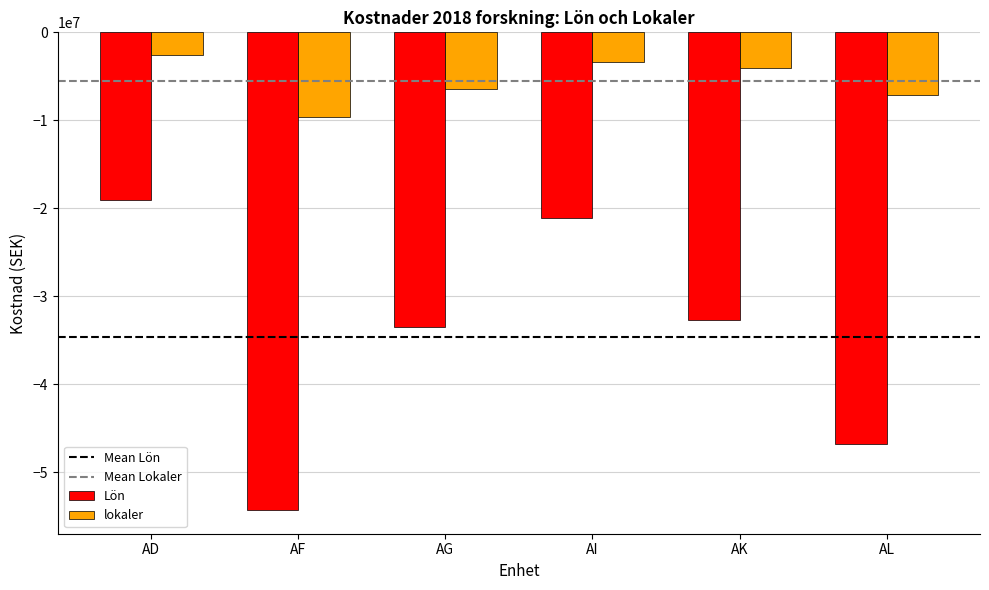

Reading left to right, extract all data points from this chart.

Lön: AD=-19063586.8	AF=-54270409.1	AG=-33502231.0	AI=-21102120.6	AK=-32745410.7	AL=-46741216.6
lokaler: AD=-2619109.3	AF=-9574709.9	AG=-6419307.6	AI=-3391418.9	AK=-4007650.1	AL=-7088623.7